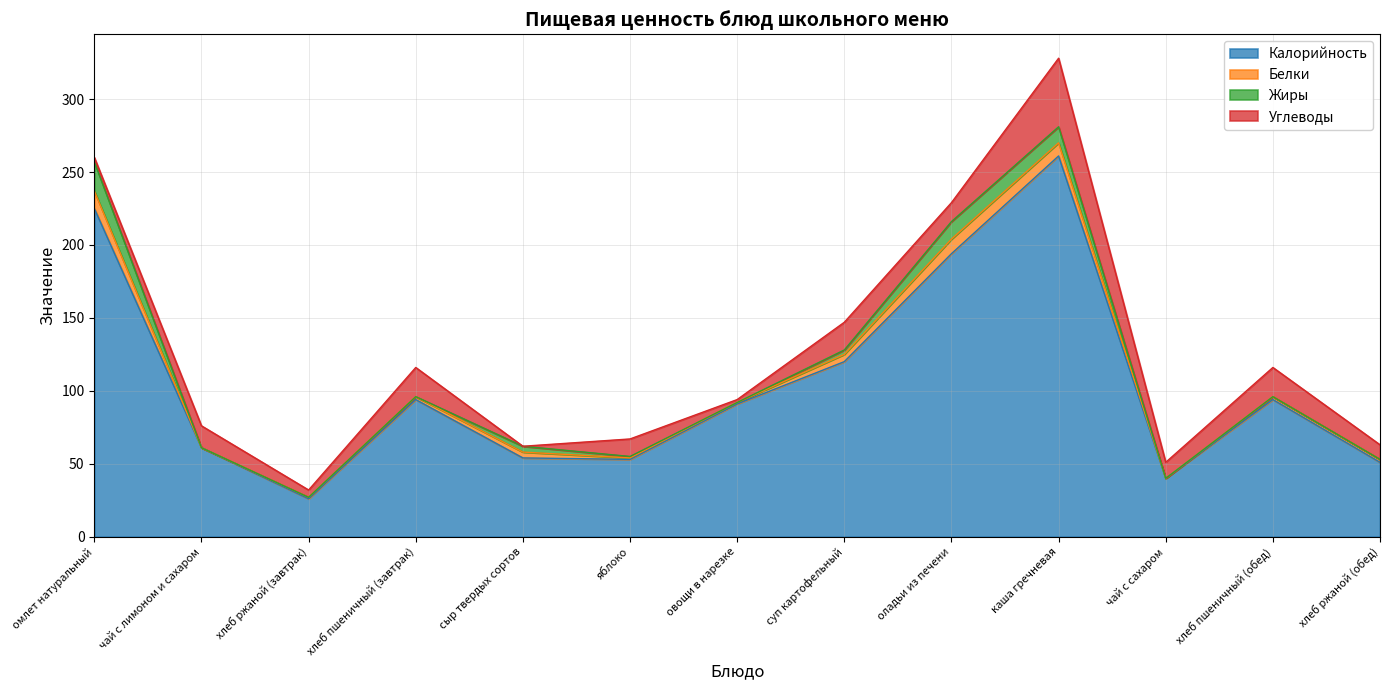

How many interior local valleys does the Жиры series have?

1